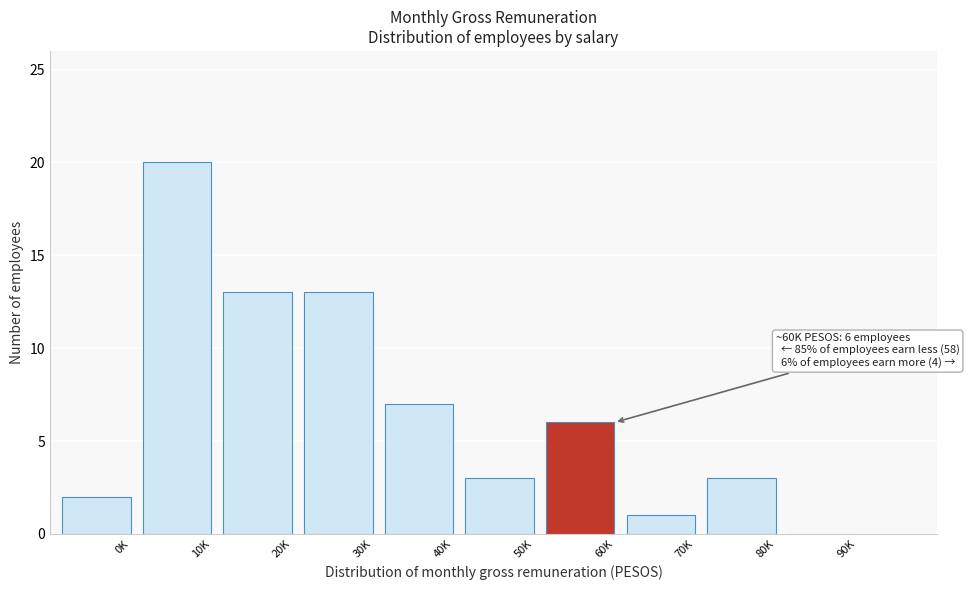

Reading left to right, list all the values displayed in this chart.

0K=2	10K=20	20K=13	30K=13	40K=7	50K=3	60K=6	70K=1	80K=3	90K=0